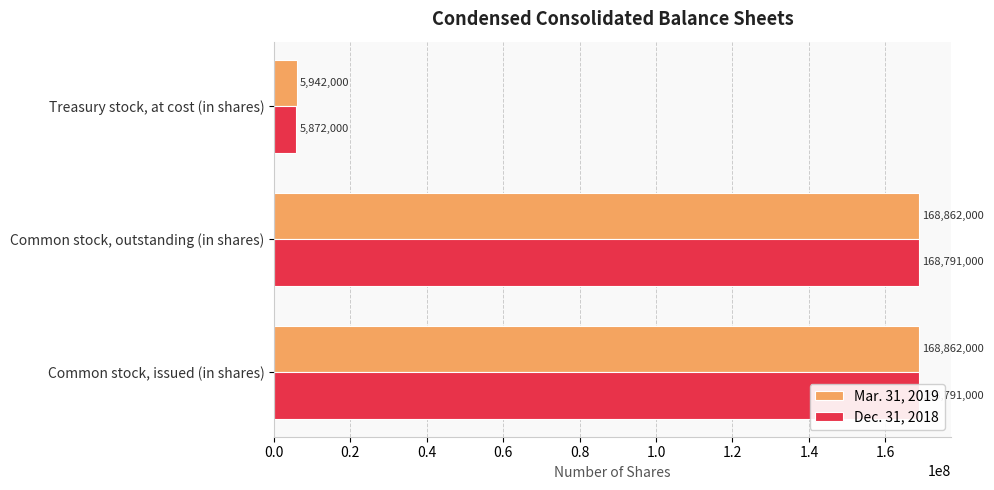

List the series in order of their peak value, lowest first.

Dec. 31, 2018, Mar. 31, 2019